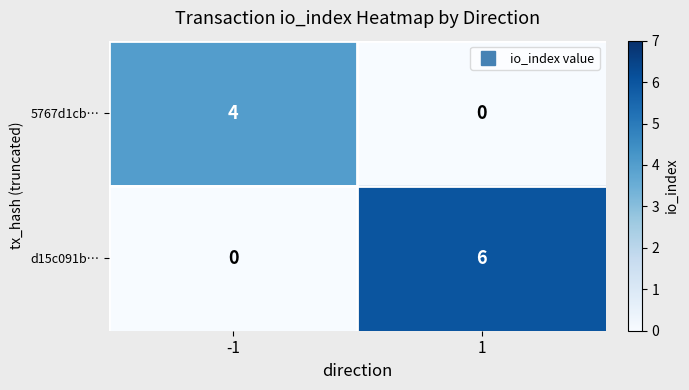

Reading left to right, transcribe all the data shown in this chart.

5767d1cb…: 4	0
d15c091b…: 0	6